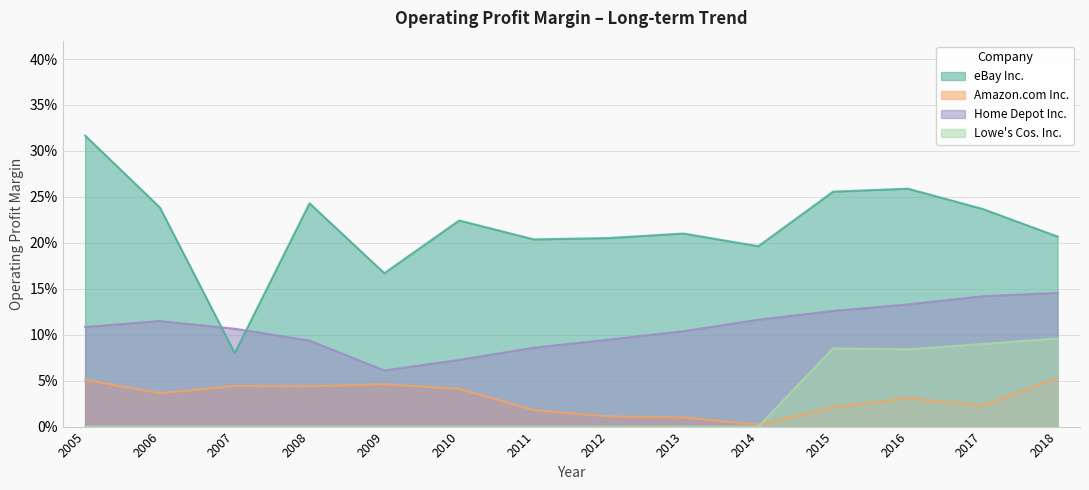

Reading left to right, list all the values displayed in this chart.

eBay Inc.: 0.3	0.2	0.1	0.2	0.2	0.2	0.2	0.2	0.2	0.2	0.3	0.3	0.2	0.2
Amazon.com Inc.: 0.1	0.0	0.0	0.0	0.0	0.0	0.0	0.0	0.0	0.0	0.0	0.0	0.0	0.1
Home Depot Inc.: 0.1	0.1	0.1	0.1	0.1	0.1	0.1	0.1	0.1	0.1	0.1	0.1	0.1	0.1
Lowe's Cos. Inc.: 0.0	0.0	0.0	0.0	0.0	0.0	0.0	0.0	0.0	0.0	0.1	0.1	0.1	0.1